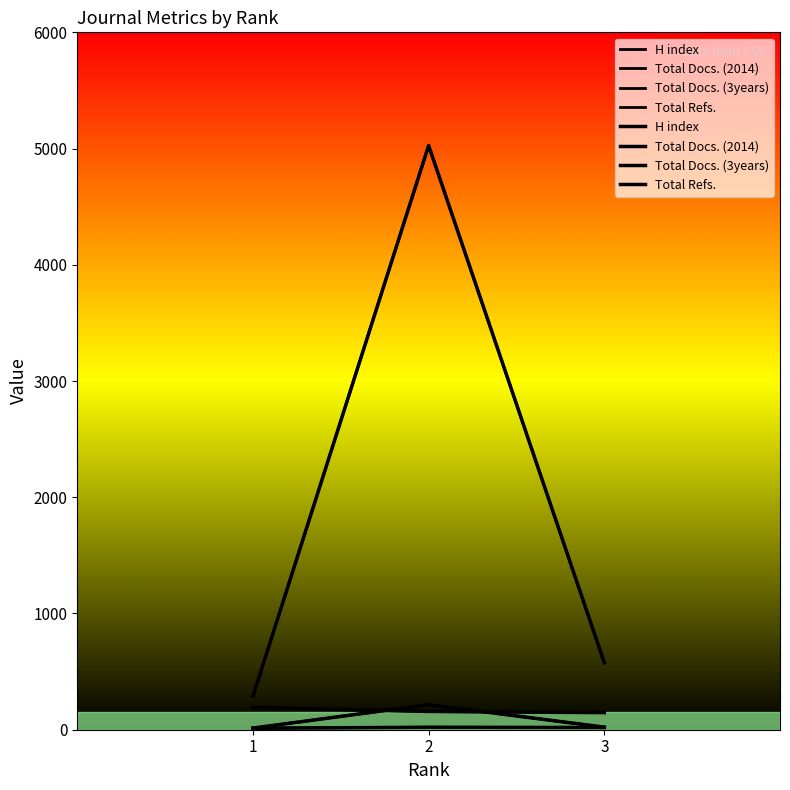

Where is Total Docs. (3years) nearest to the value 114?

3